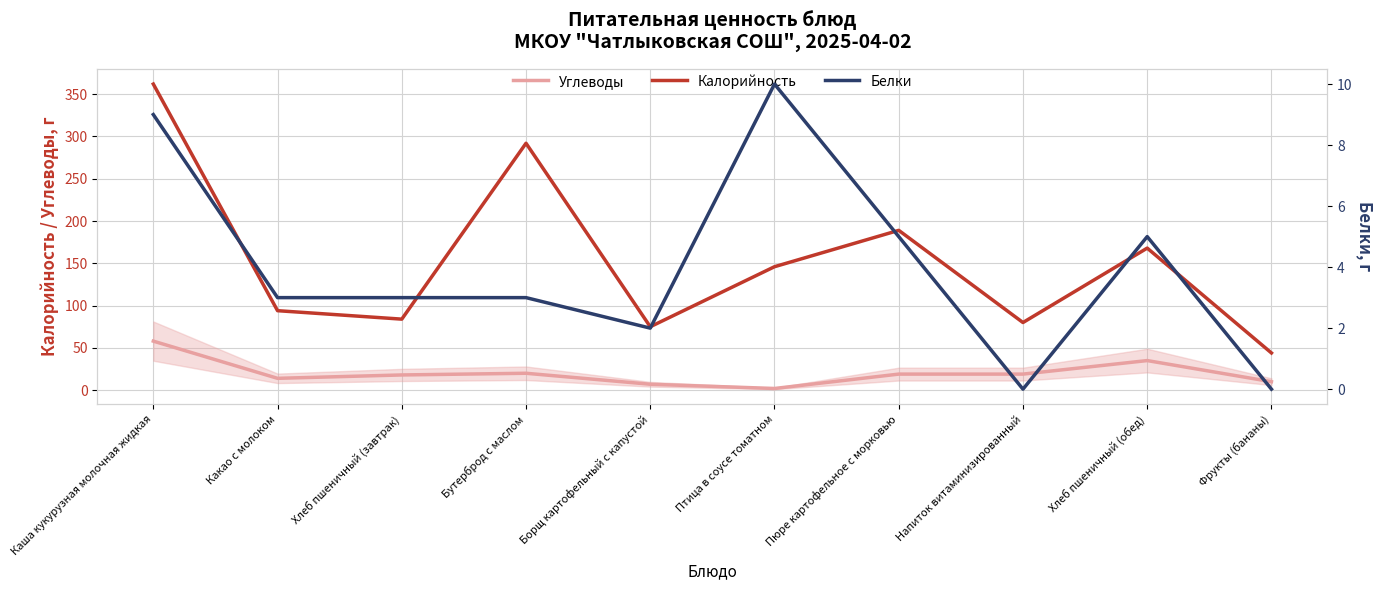

What is the difference between the second highest and second lowest values in the Углеводы series?

28